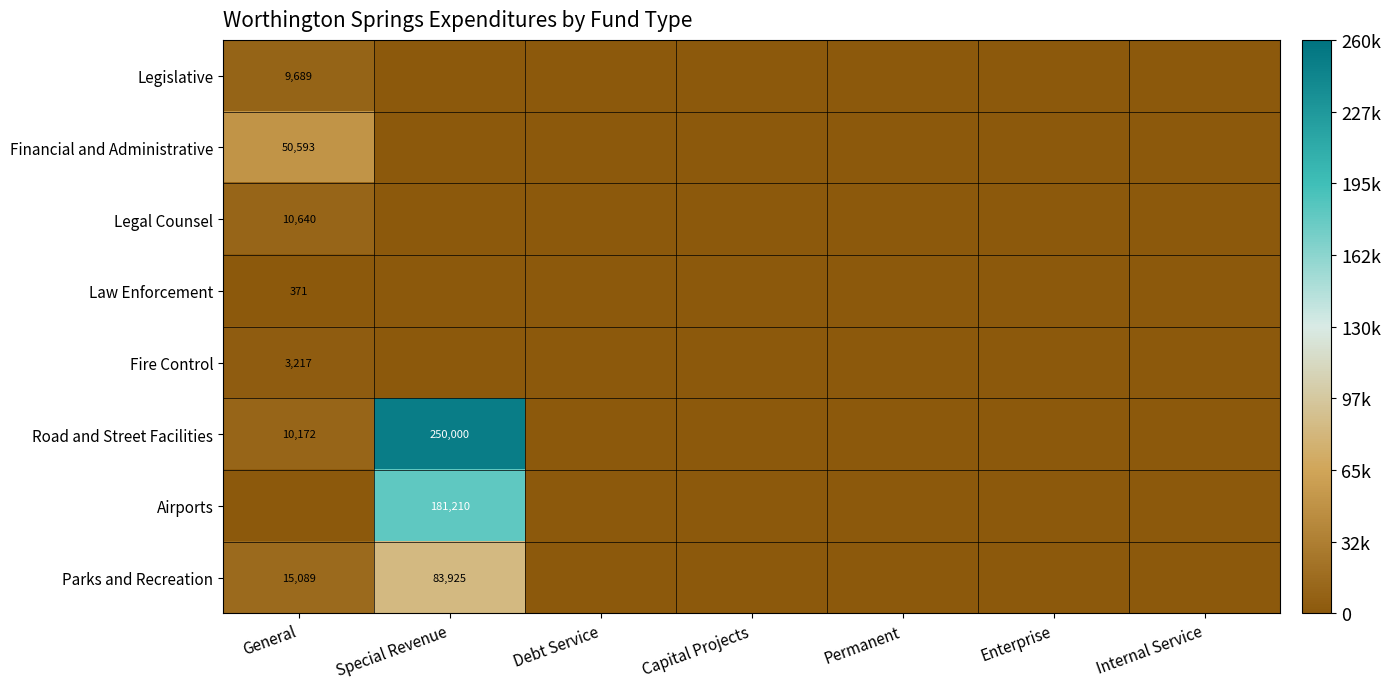

How many data points in Legal Counsel are above 0?

1